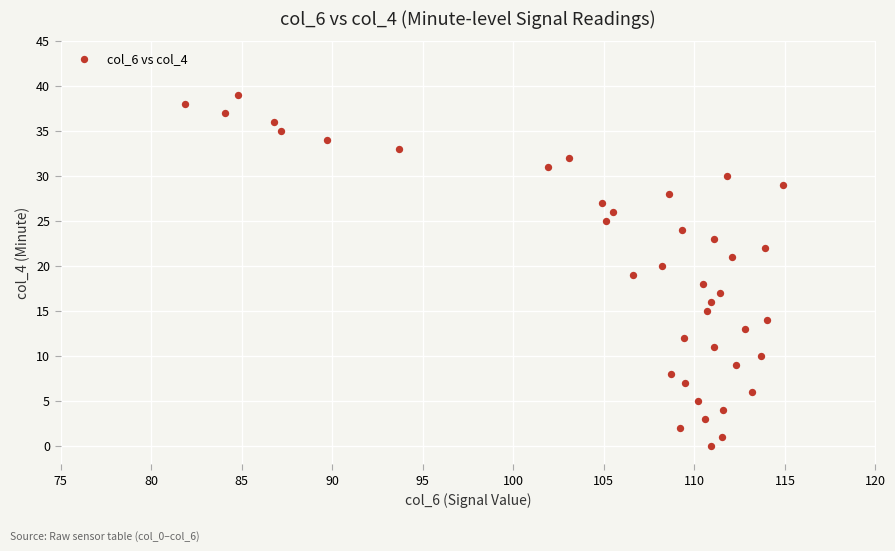

What is the range of Y values (max minus min)?

39